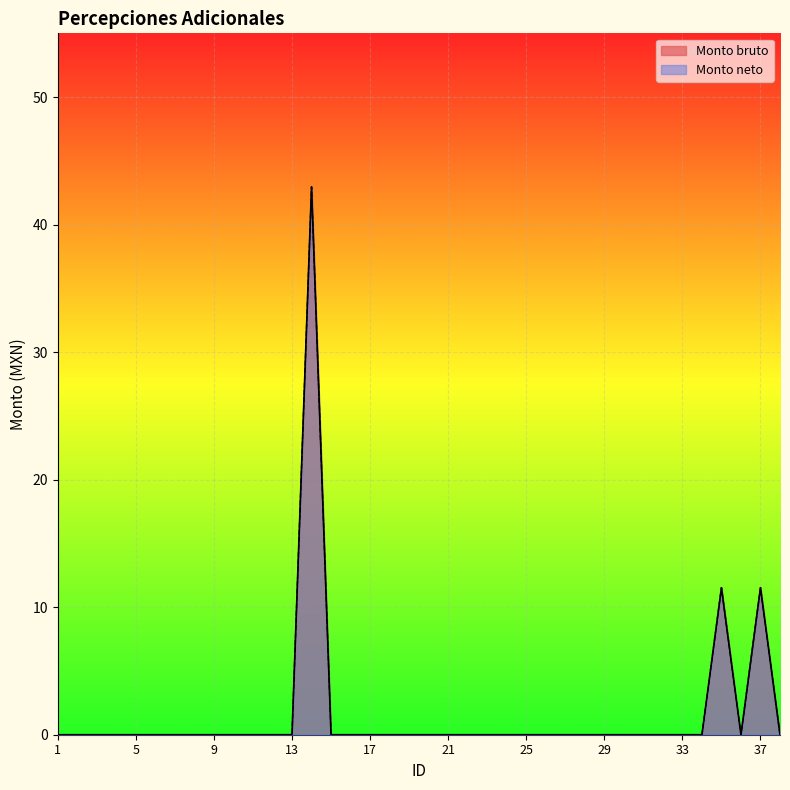

The value of Monto neto at 1 is -13.8. True or false?

False